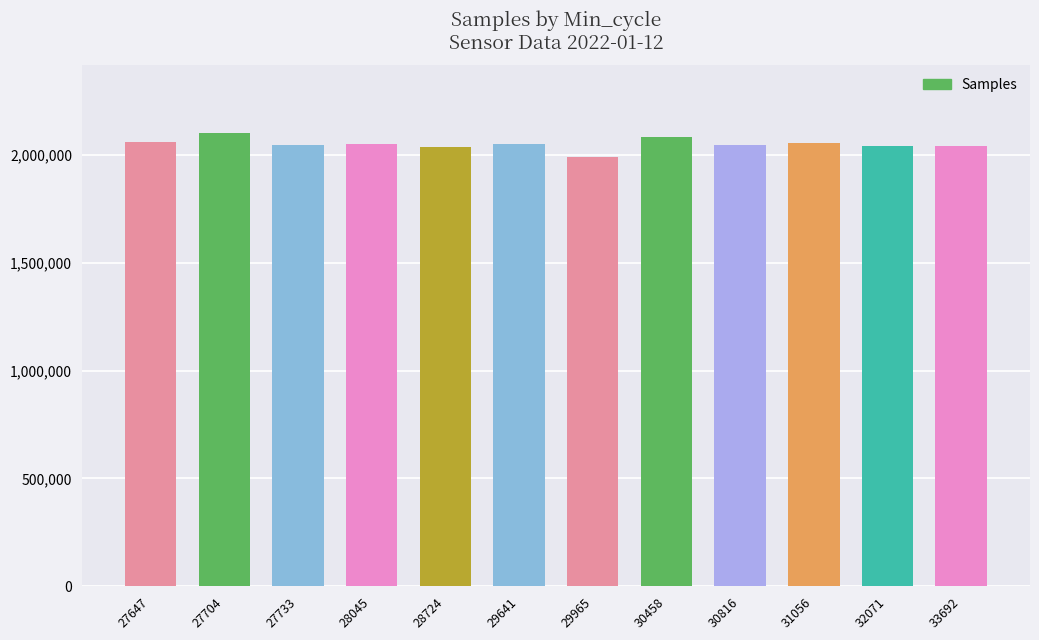

What is the difference between the values at 28724 and 32071?

2890